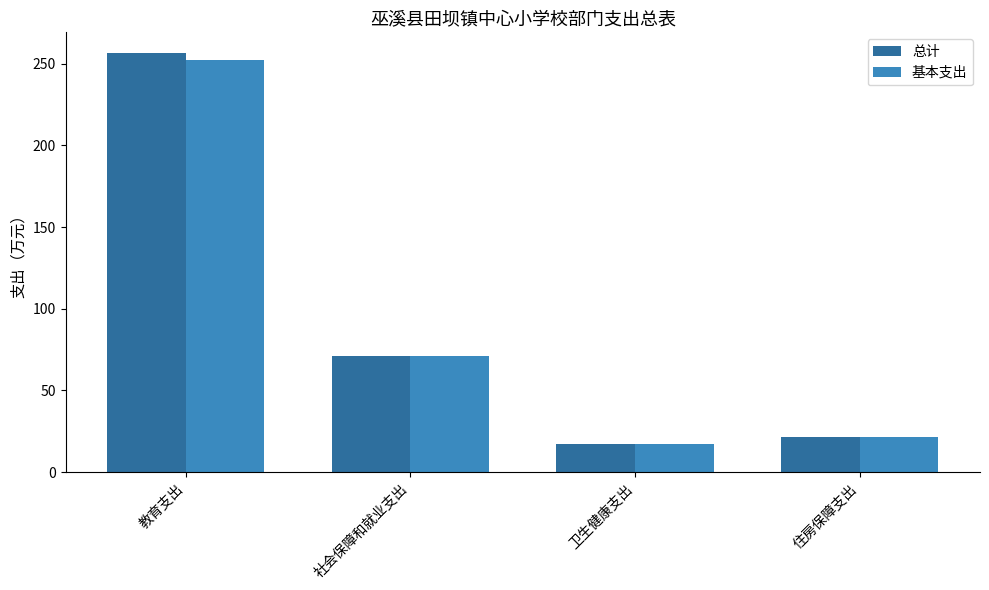

What is the difference between the maximum and minimum values in the 基本支出 series?

235.4